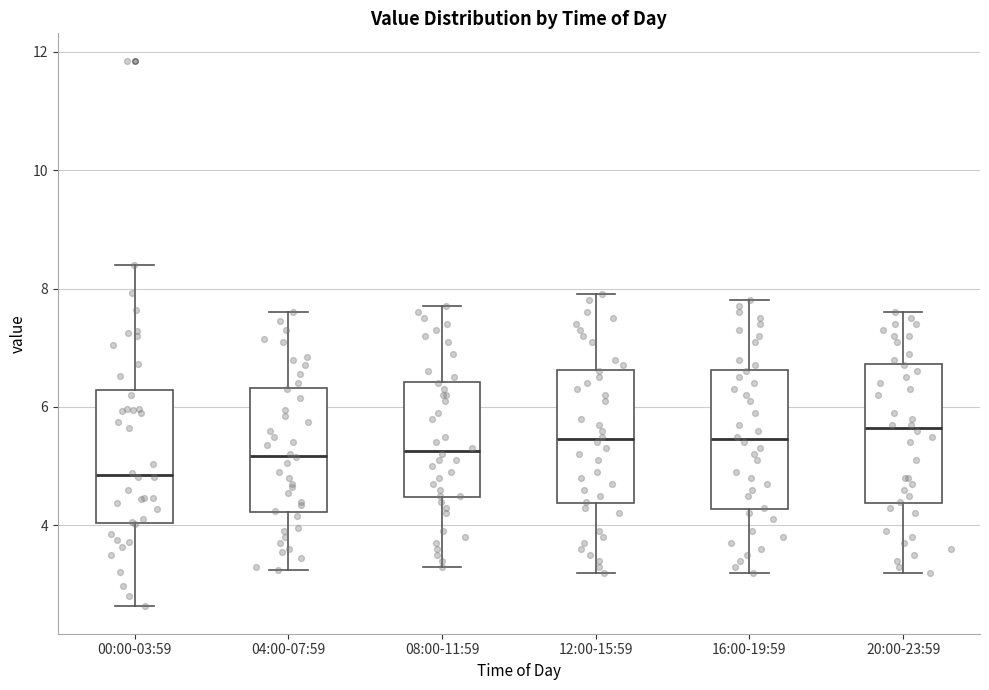

Where is the lower edge of the box for 04:00-07:59 on the y-axis? The values are not printed on the chart, so give them approximately, as read against the axis.

4.2